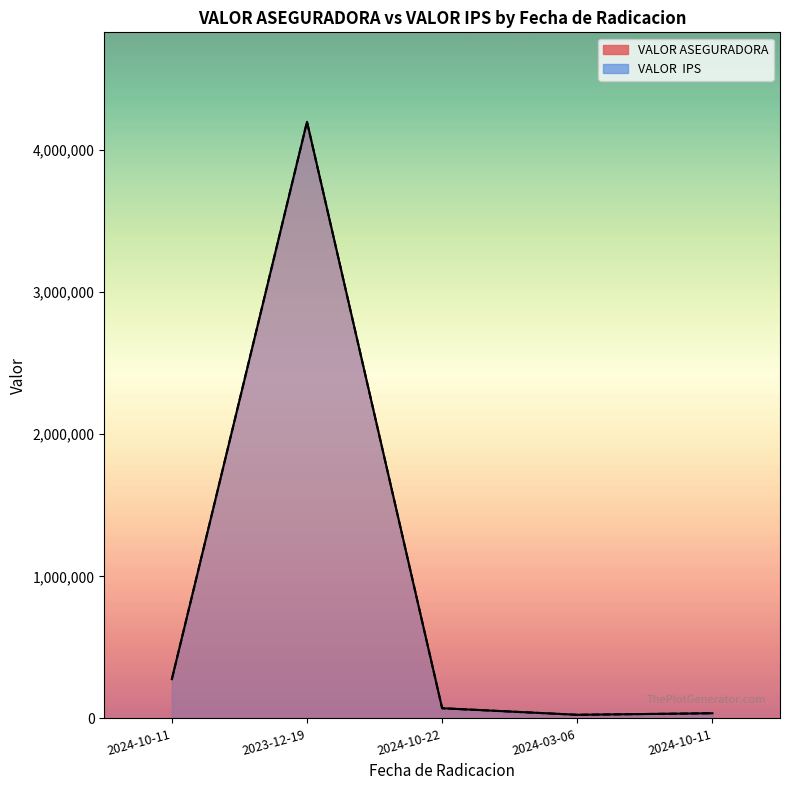

True or false: VALOR  IPS and VALOR ASEGURADORA intersect in this chart.

False